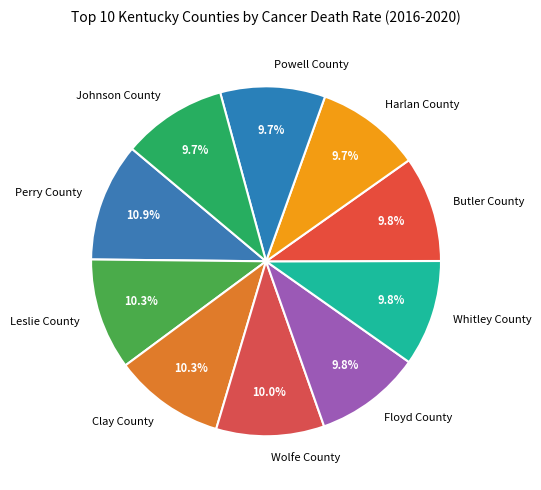

Is it true that Leslie County is 10% of the pie?

True